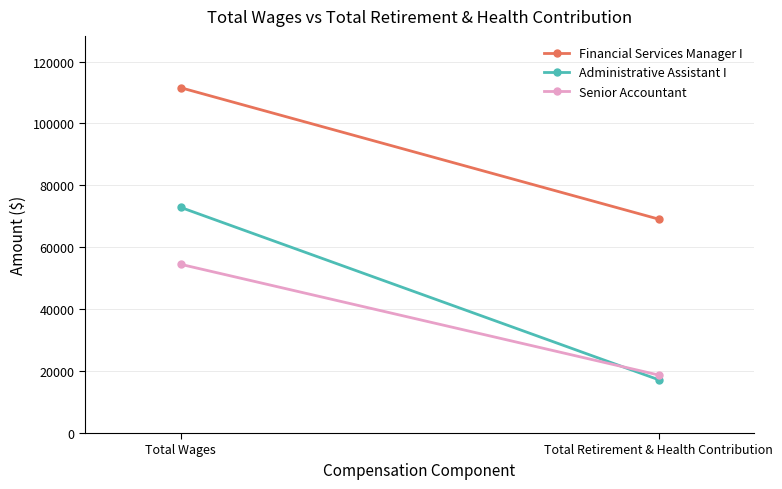

Which series changed the most between Total Wages and Total Retirement & Health Contribution?

Administrative Assistant I